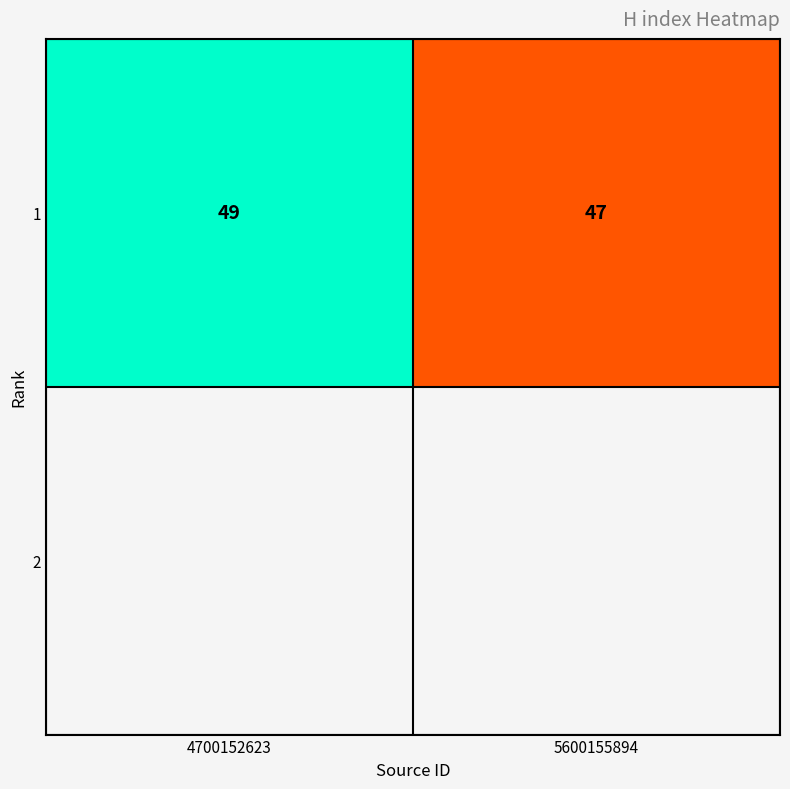

Reading left to right, transcribe all the data shown in this chart.

49	47